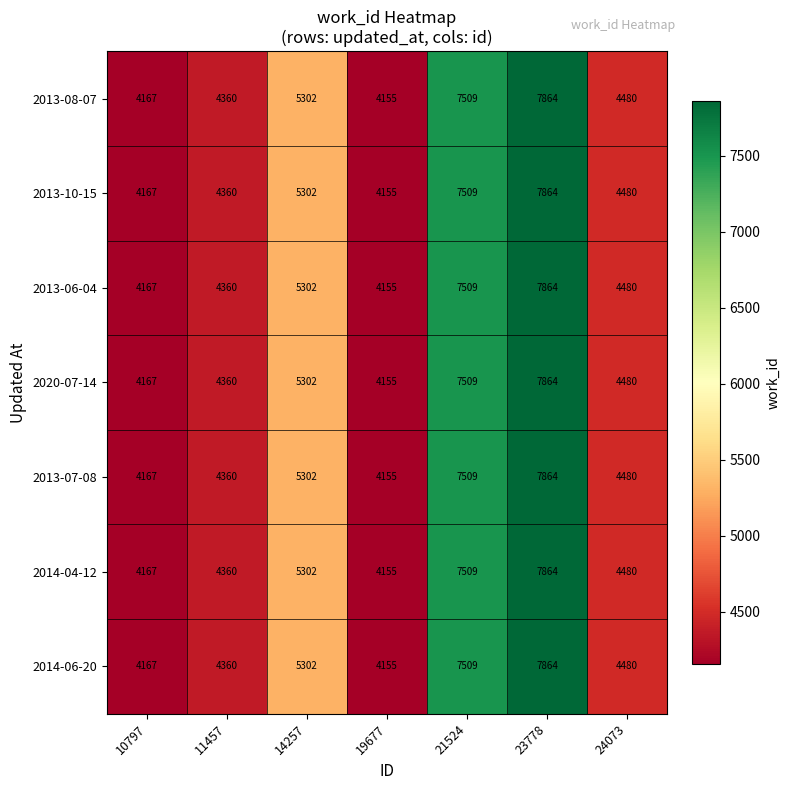

Count the number of categories in the chart.

7